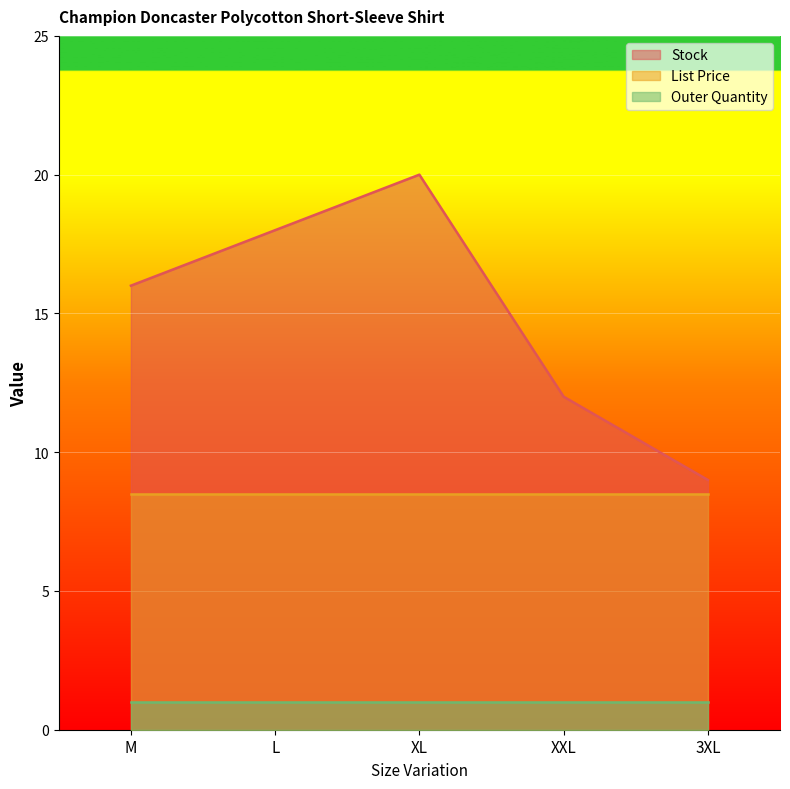

True or false: List Price and Outer Quantity intersect in this chart.

False